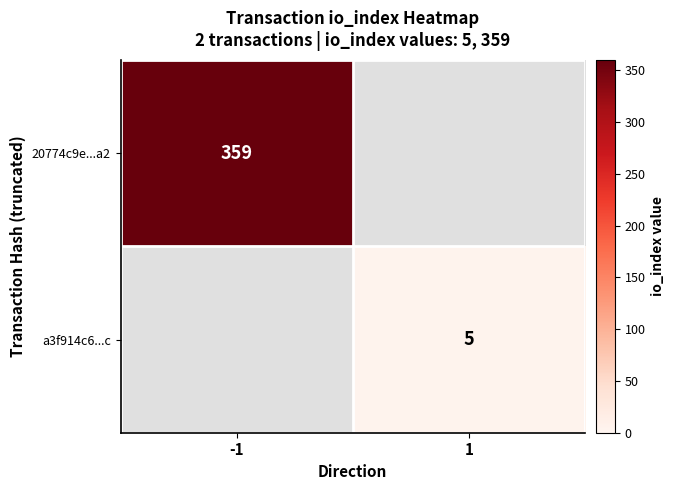

Is it true that a3f914c6...c equals 5 at 1?

True